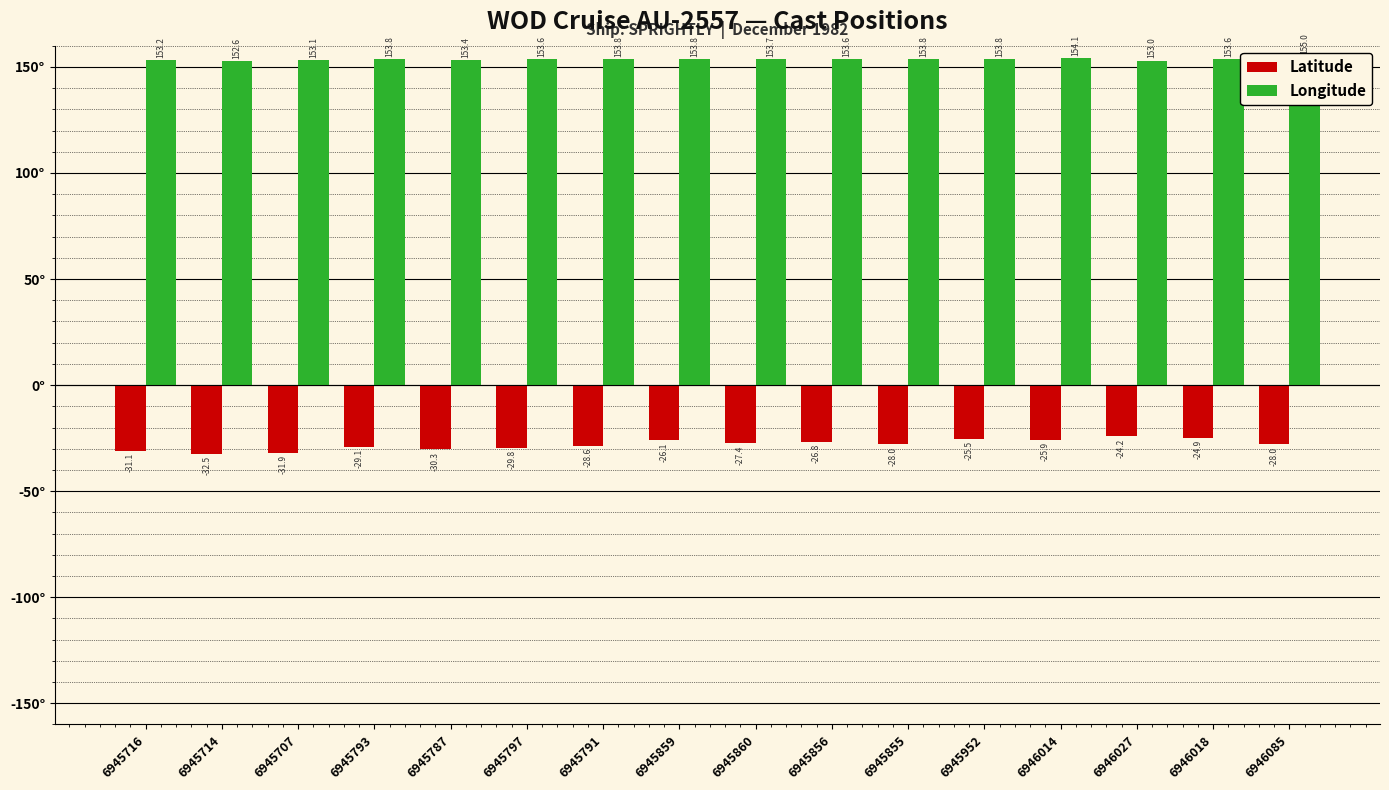

What are all the series names shown in the legend?

Latitude, Longitude